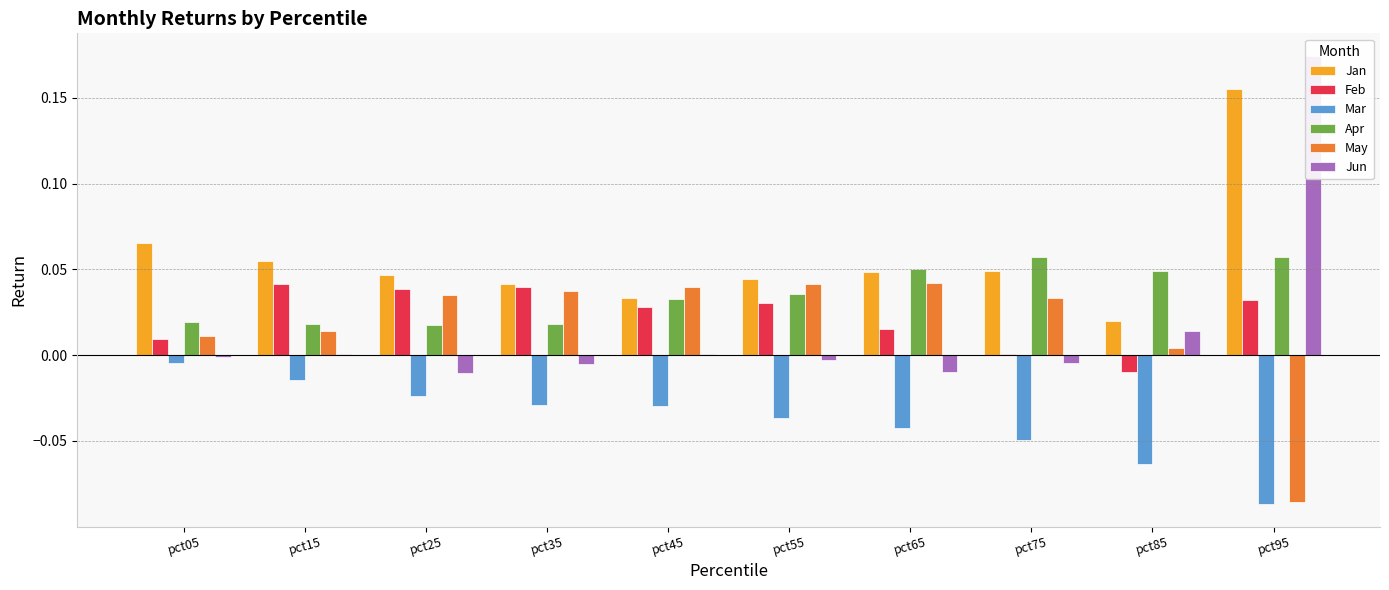

How many groups of bars are there?

10